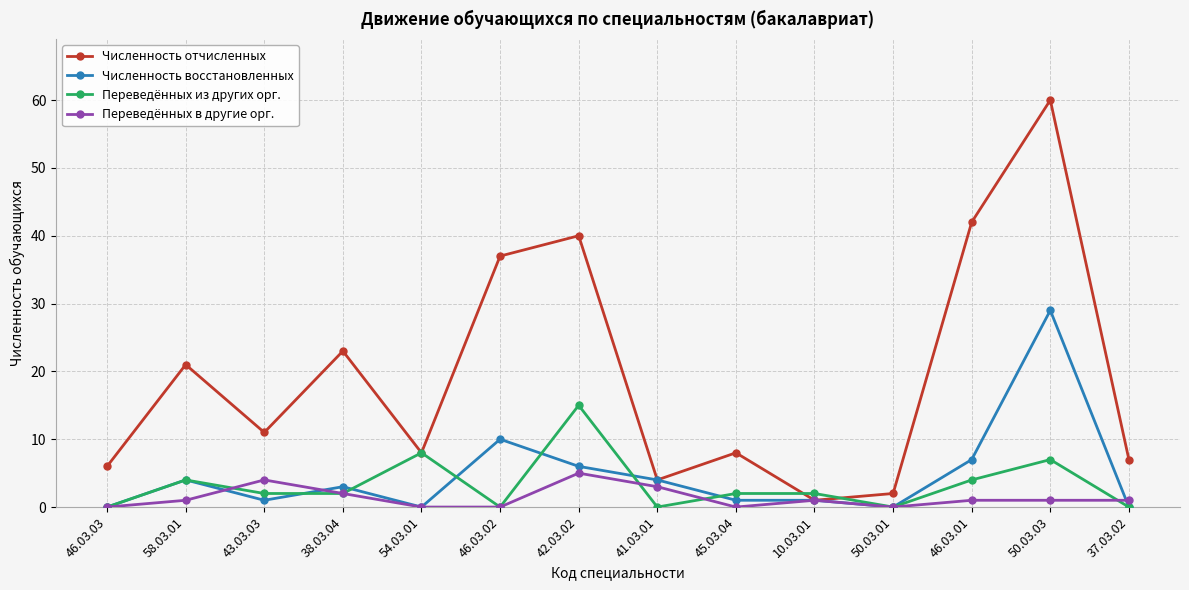

Reading left to right, transcribe all the data shown in this chart.

Численность отчисленных: 46.03.03=6	58.03.01=21	43.03.03=11	38.03.04=23	54.03.01=8	46.03.02=37	42.03.02=40	41.03.01=4	45.03.04=8	10.03.01=1	50.03.01=2	46.03.01=42	50.03.03=60	37.03.02=7
Численность восстановленных: 46.03.03=0	58.03.01=4	43.03.03=1	38.03.04=3	54.03.01=0	46.03.02=10	42.03.02=6	41.03.01=4	45.03.04=1	10.03.01=1	50.03.01=0	46.03.01=7	50.03.03=29	37.03.02=0
Переведённых из других орг.: 46.03.03=0	58.03.01=4	43.03.03=2	38.03.04=2	54.03.01=8	46.03.02=0	42.03.02=15	41.03.01=0	45.03.04=2	10.03.01=2	50.03.01=0	46.03.01=4	50.03.03=7	37.03.02=0
Переведённых в другие орг.: 46.03.03=0	58.03.01=1	43.03.03=4	38.03.04=2	54.03.01=0	46.03.02=0	42.03.02=5	41.03.01=3	45.03.04=0	10.03.01=1	50.03.01=0	46.03.01=1	50.03.03=1	37.03.02=1